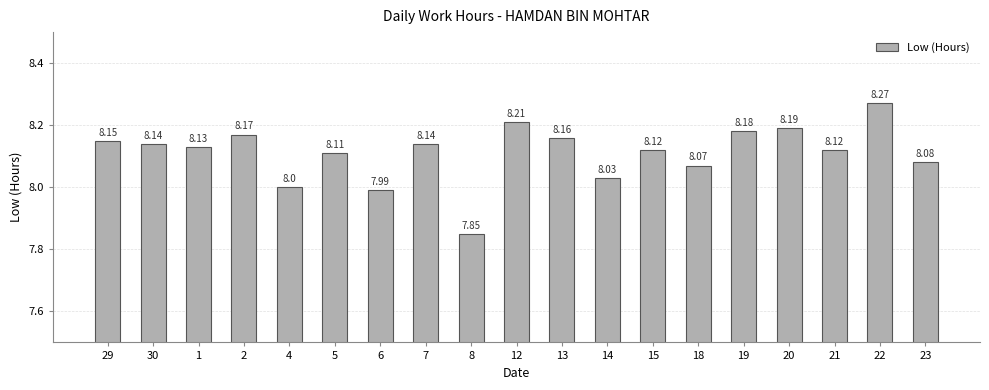

True or false: the data shows 8.2 at 20.

True